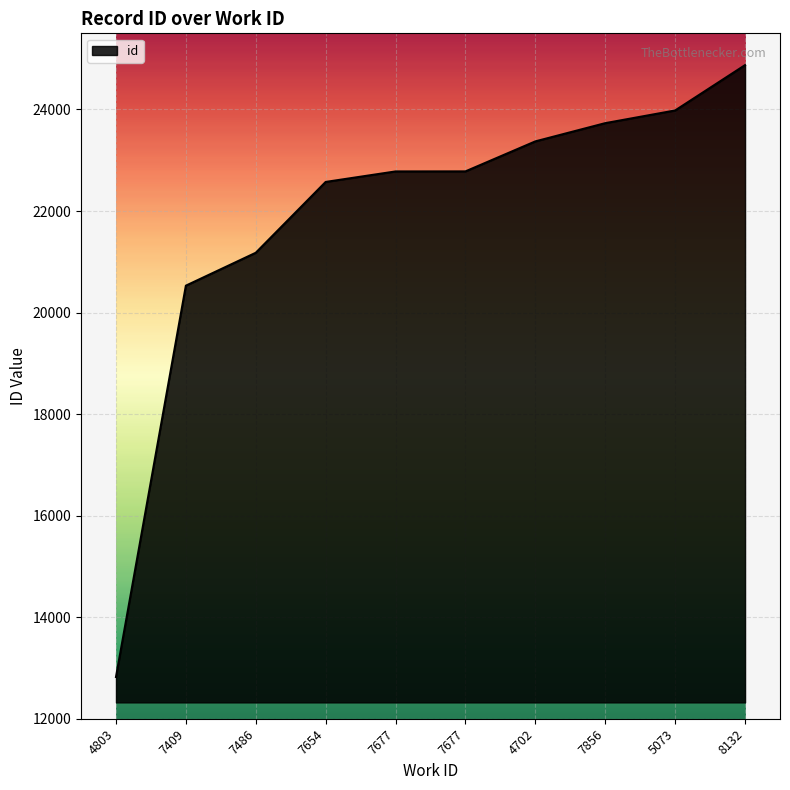

How many lines are shown in the chart?

1